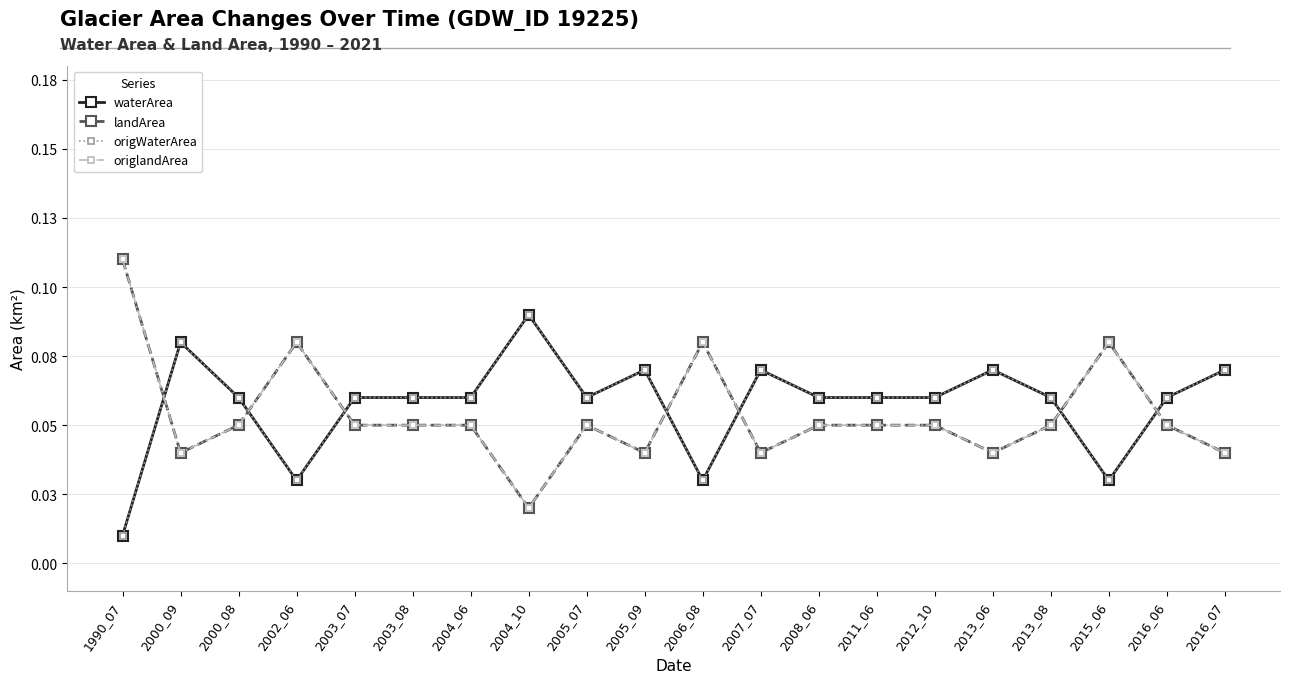

True or false: landArea and waterArea cross at least once.

True